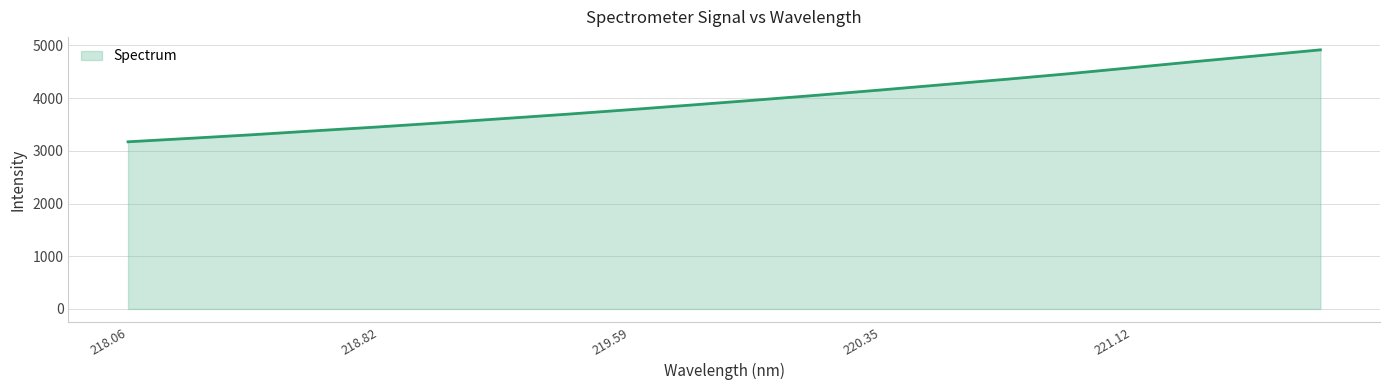

What is the difference between the maximum and minimum values?

1744.6